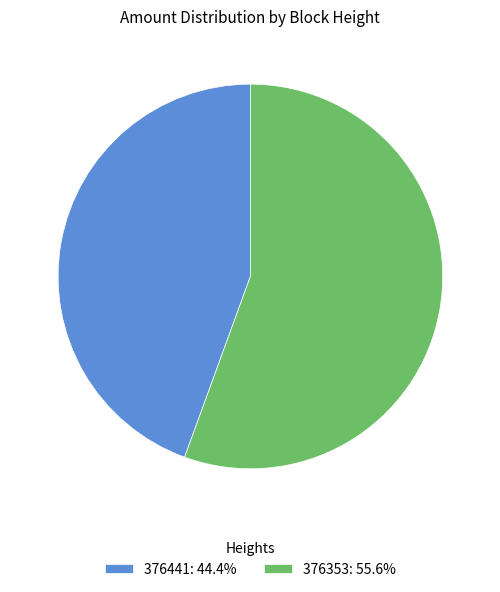

Is the sum of 376353: 55.6% and 376441: 44.4% greater than half?

Yes